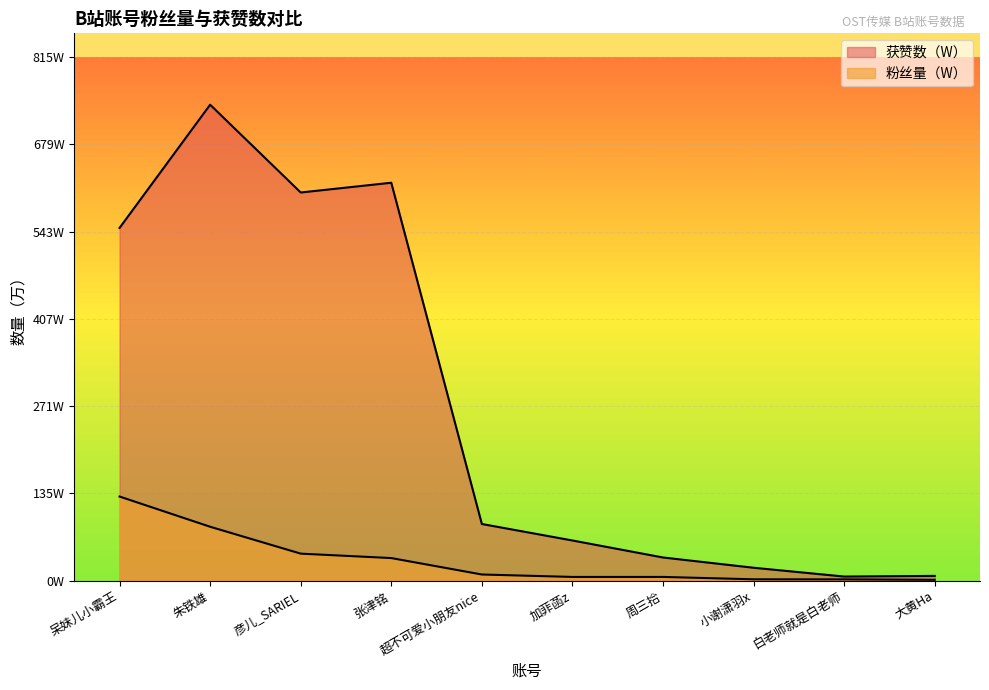

What is the average value of the 粉丝量（W） series?

31.7